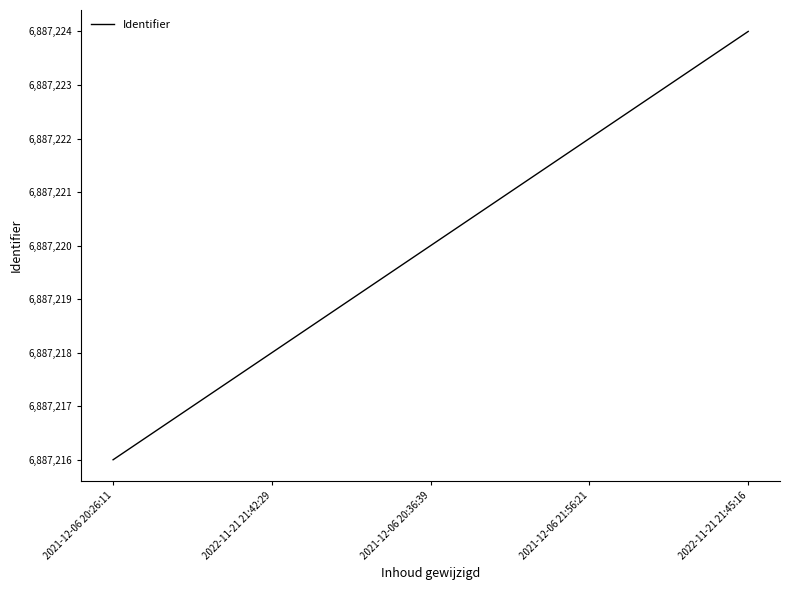

What is the difference between the second highest and minimum values?

6